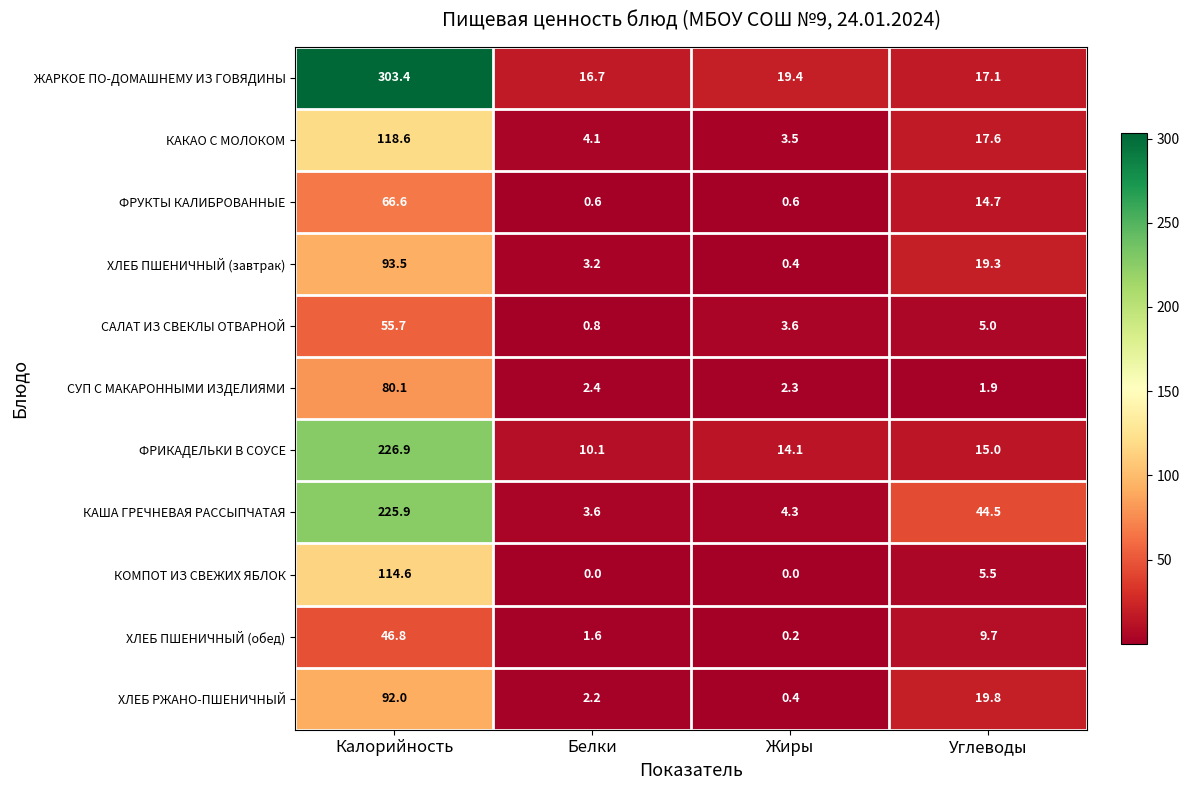

Is it true that САЛАТ ИЗ СВЕКЛЫ ОТВАРНОЙ equals 1.4 at Белки?

False